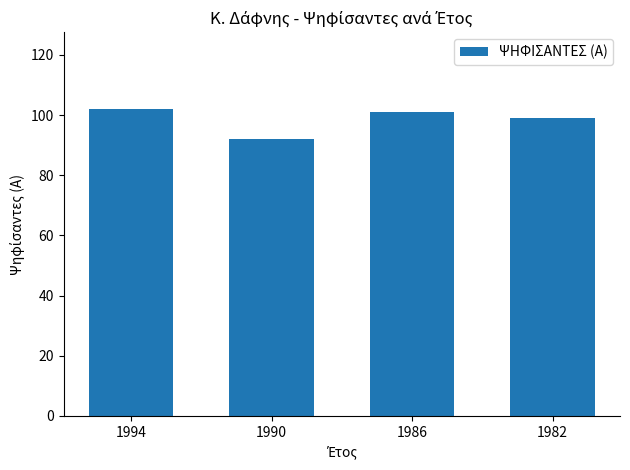

What is the value of the 1st bar from the left?

102